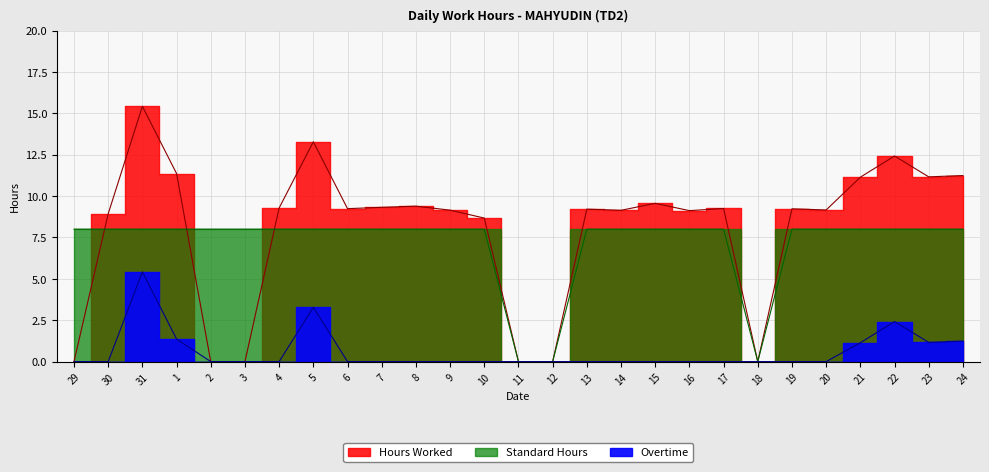

At which label is Hours Worked closest to 7?

10